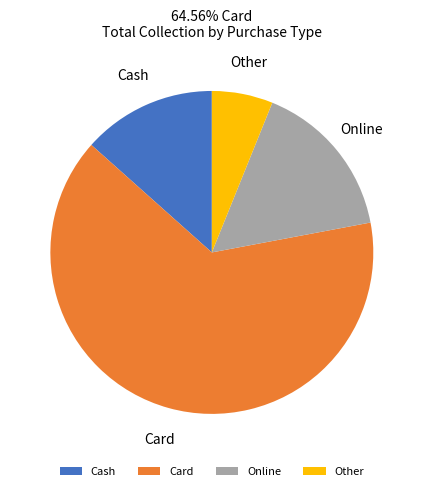

Rank the categories by value from highest to lowest.

Card, Online, Cash, Other